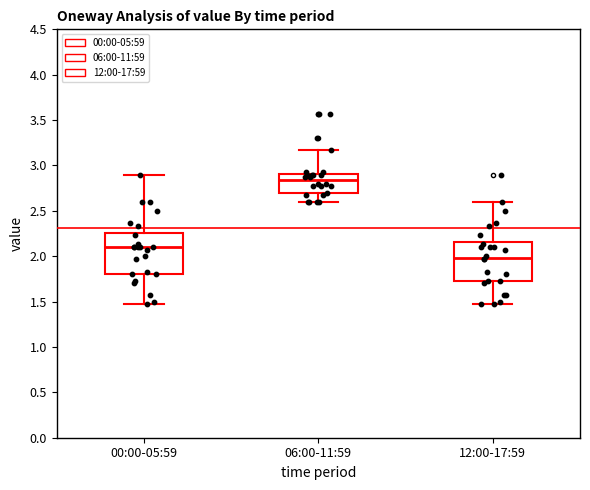

Reading left to right, read every box against the y-axis: the position of its median line, the range the box covers, and the ends of its whiskers. The values are not printed on the chart, so give them approximately, as read against the axis.

00:00-05:59: median 2.10, box 1.80 to 2.25, whiskers 1.45 to 2.90
06:00-11:59: median 2.85, box 2.70 to 2.90, whiskers 2.60 to 3.15
12:00-17:59: median 2.00, box 1.70 to 2.15, whiskers 1.45 to 2.60